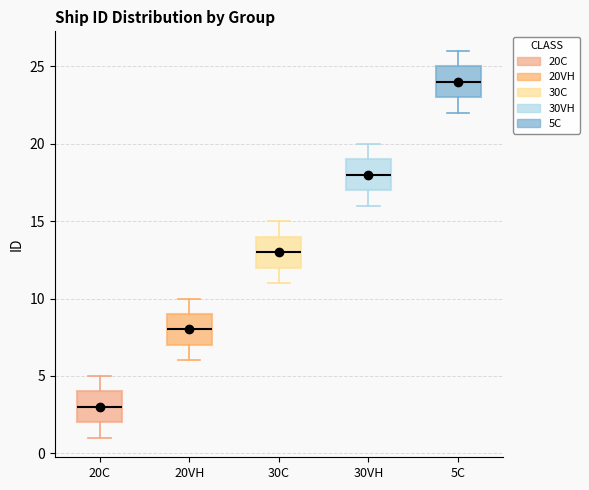

Reading left to right, read every box against the y-axis: the position of its median line, the range the box covers, and the ends of its whiskers. The values are not printed on the chart, so give them approximately, as read against the axis.

20C: median 3, box 2 to 4, whiskers 1 to 5
20VH: median 8, box 7 to 9, whiskers 6 to 10
30C: median 13, box 12 to 14, whiskers 11 to 15
30VH: median 18, box 17 to 19, whiskers 16 to 20
5C: median 24, box 23 to 25, whiskers 22 to 26